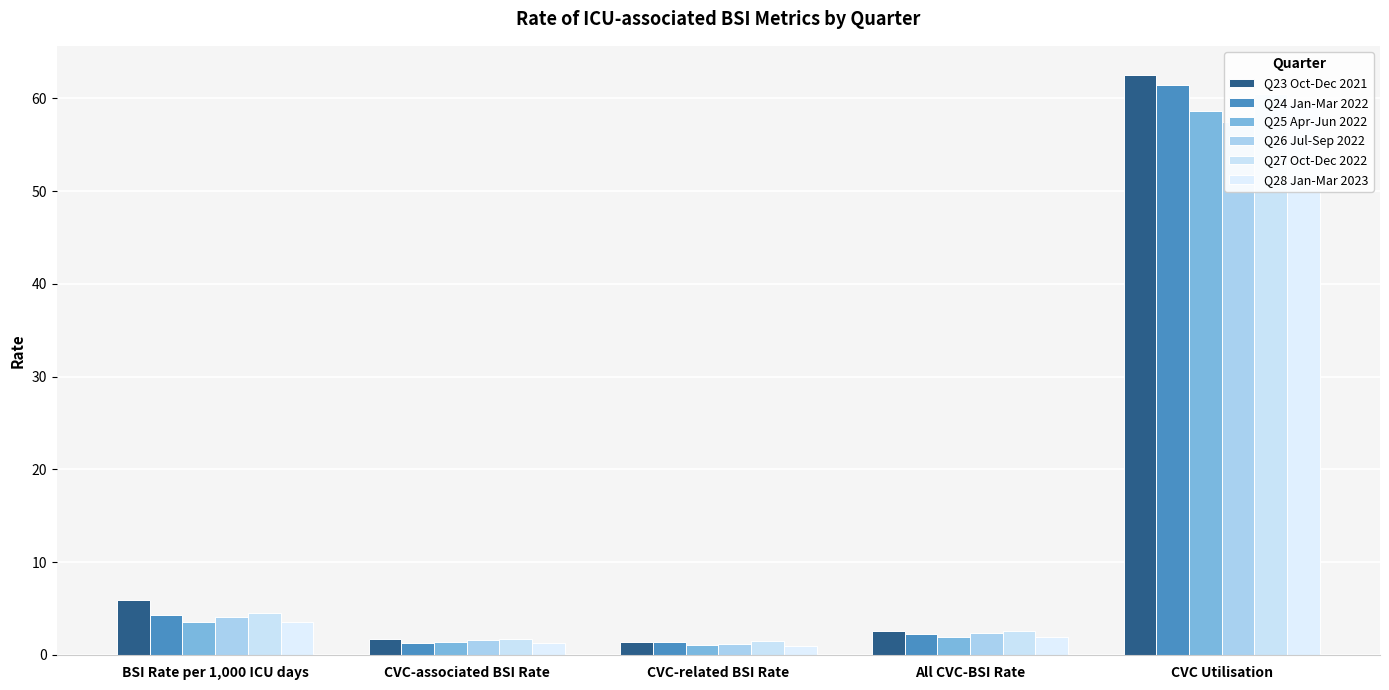

How many data points in Q28 Jan-Mar 2023 are above 1?

4